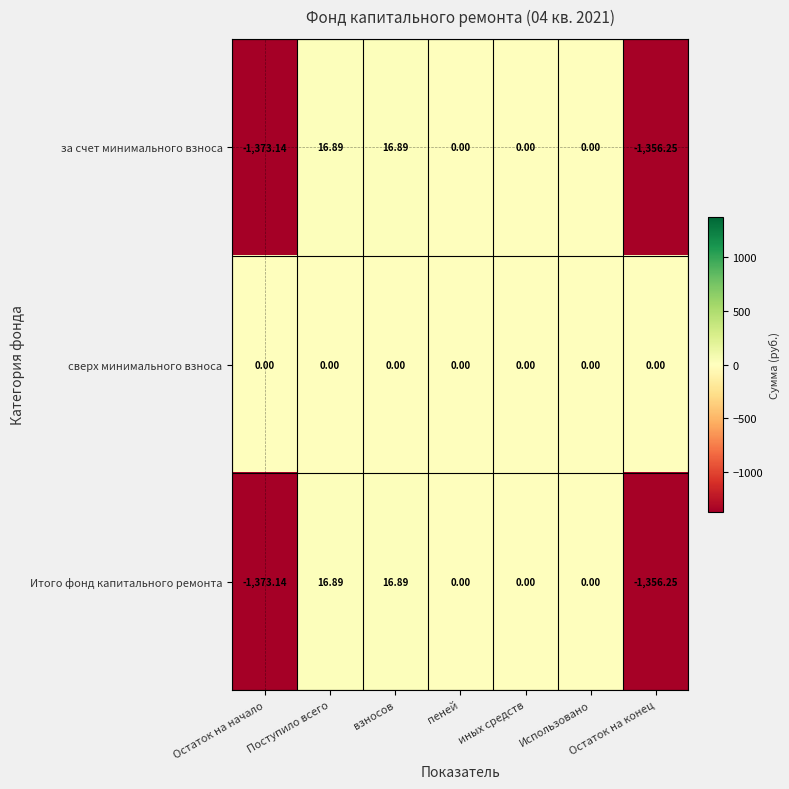

Which category has the lowest value in the за счет минимального взноса series?

Остаток на начало